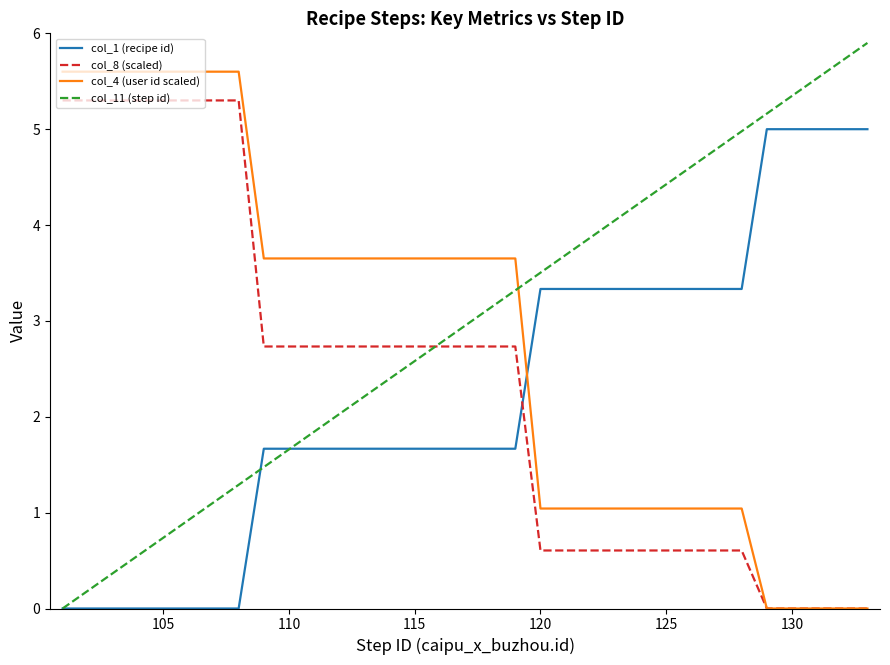

What are all the series names shown in the legend?

col_1 (recipe id), col_8 (scaled), col_4 (user id scaled), col_11 (step id)